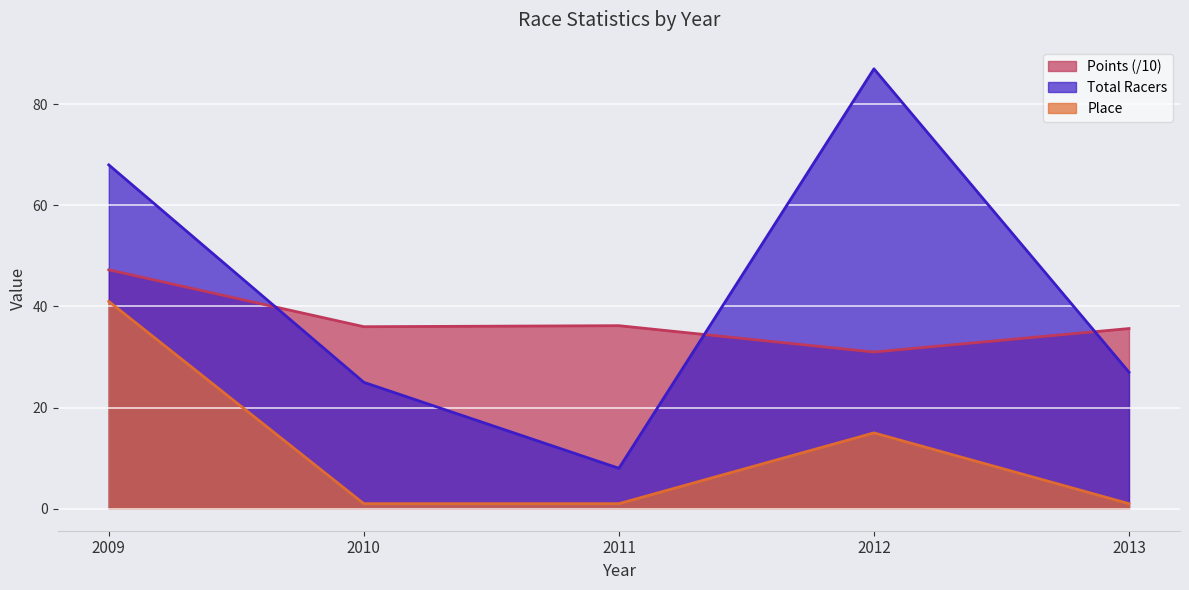

True or false: Place has more than 1 interior local peaks.

False